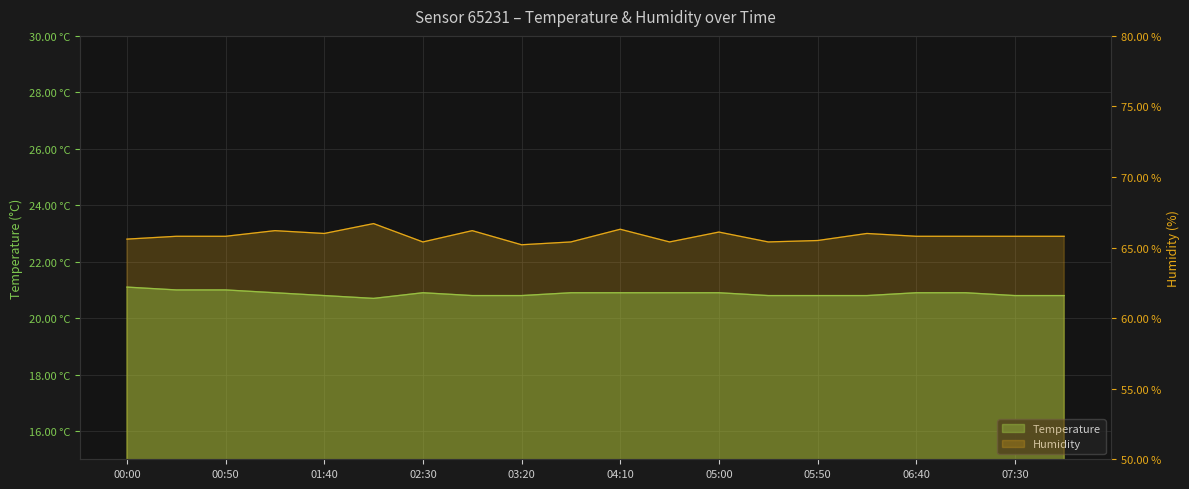

What is the value of the Temperature point at the 6th from the left?

20.7